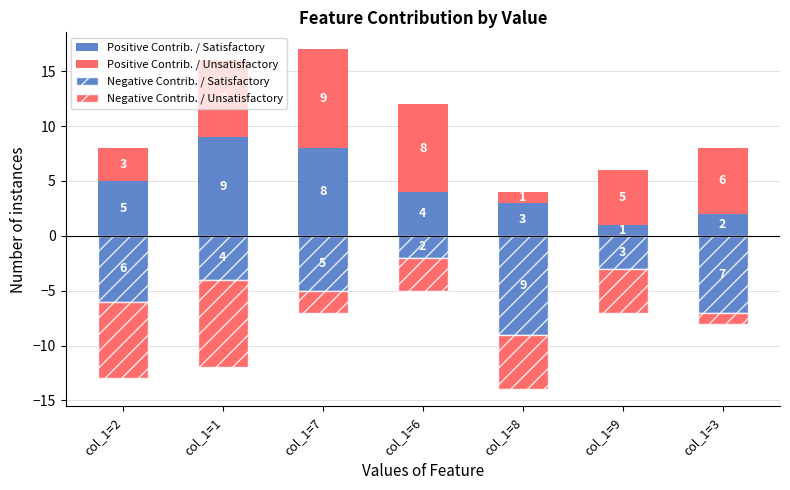

Is the value of Negative Contrib. / Satisfactory at col_1=1 greater than the value of Positive Contrib. / Satisfactory at col_1=3?

No